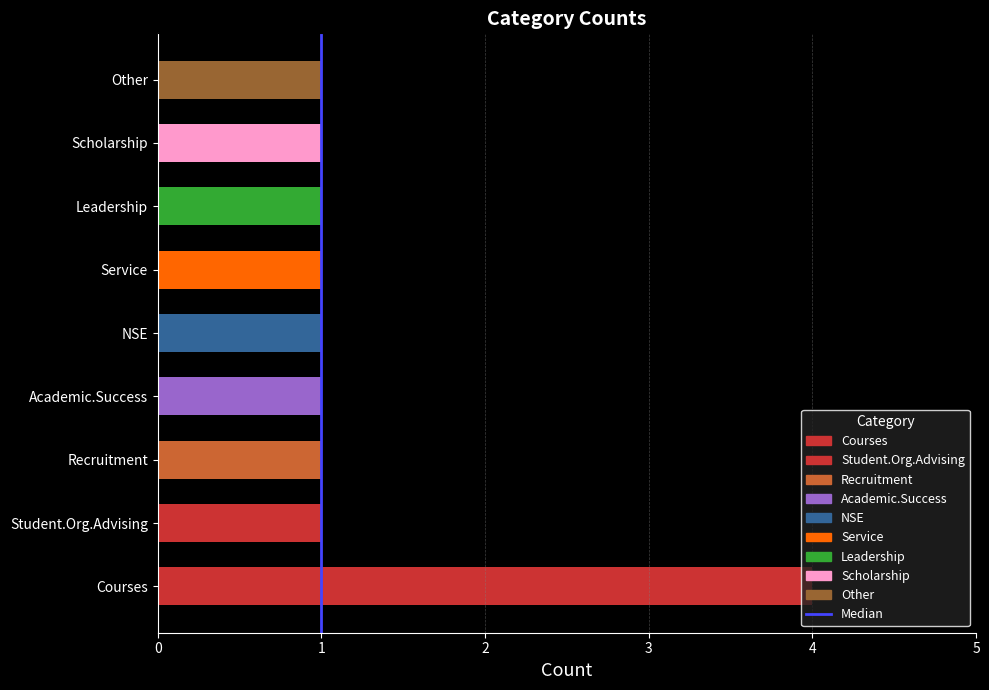

Count the number of data series in this chart.

1